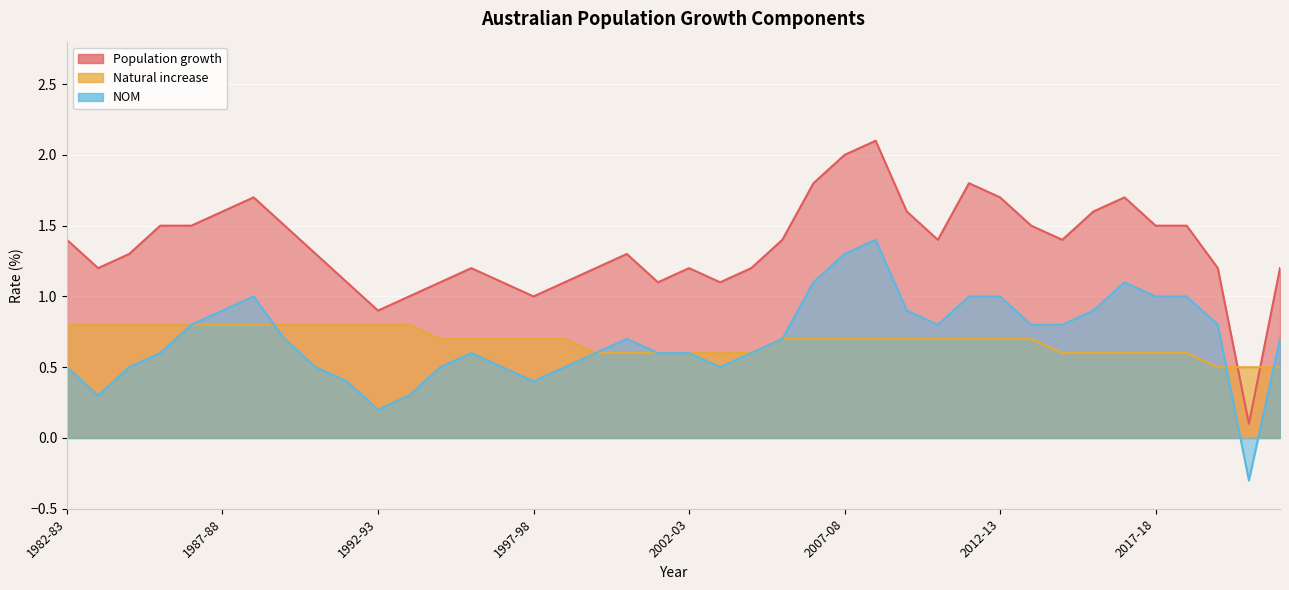

What position from the right is 2012-13?

10